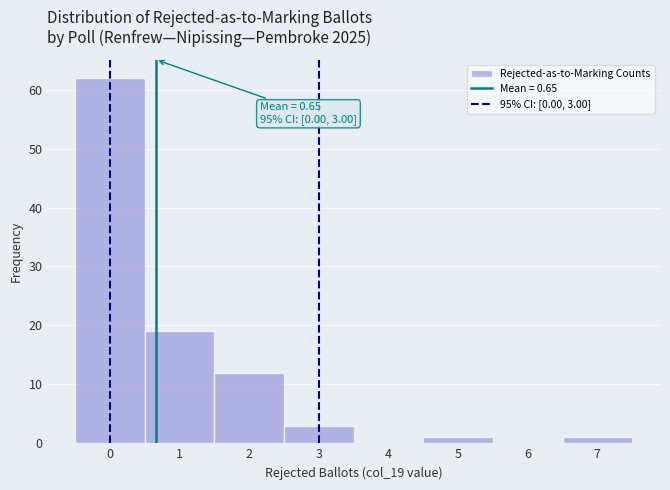

Over which range of the x-axis is the bar tallest?

-0.5 to 0.5